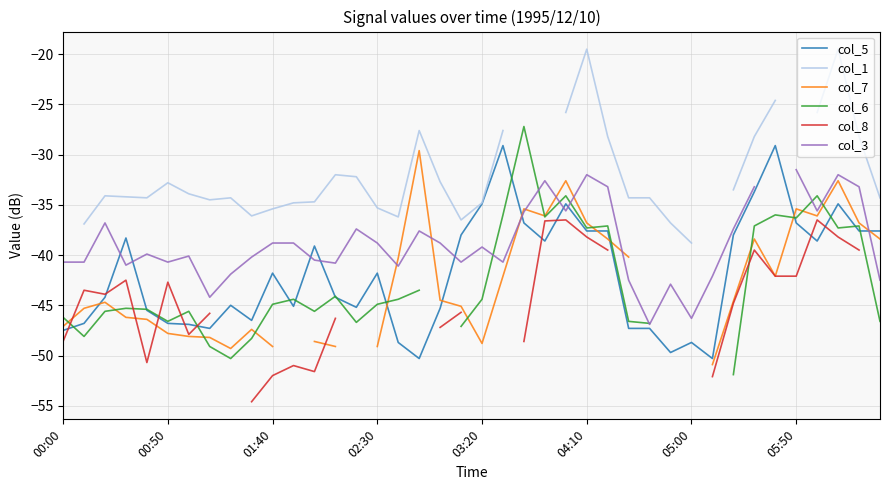

At which category does the chart reach its minimum across all series?

9